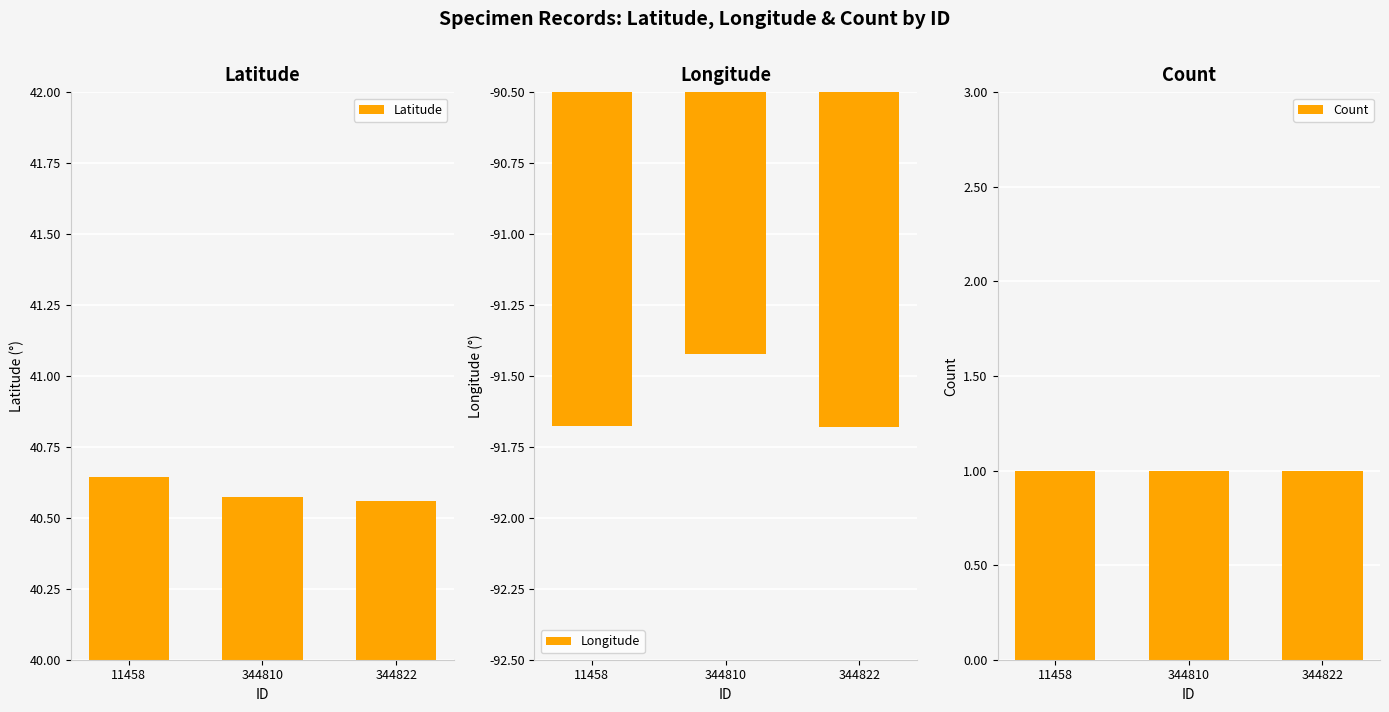

Which series has the largest total across all categories?

Latitude